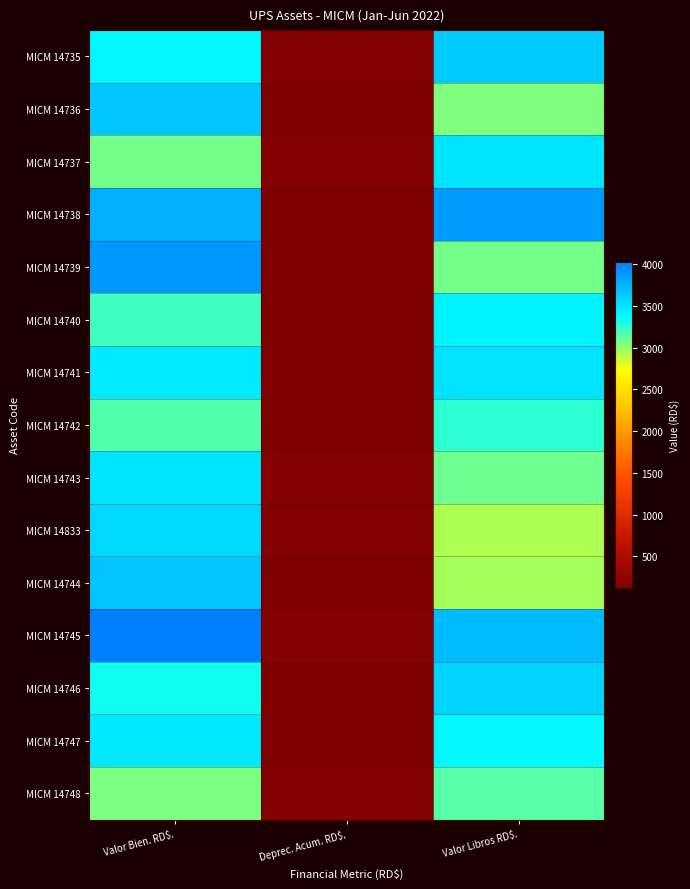

Which has a higher value, Valor Libros RD$. or Valor Bien. RD$.?

Valor Libros RD$.